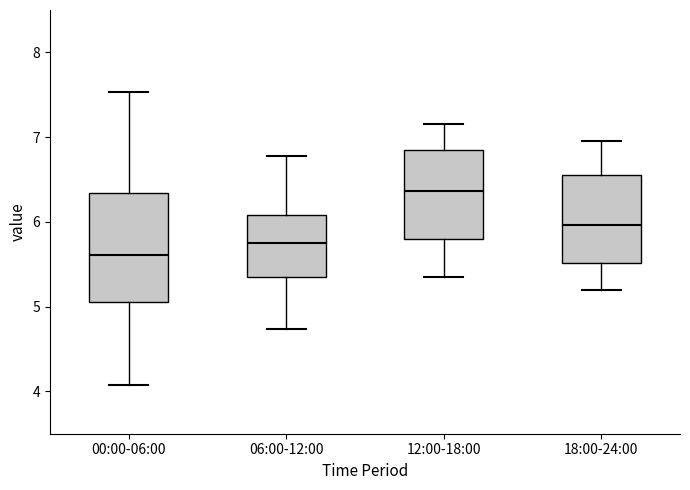

Reading left to right, transcribe this box plot: for each box, give where its median line is, the range the box spans, and where its two whiskers end, as read against the y-axis. The values are not printed on the chart, so give them approximately, as read against the axis.

00:00-06:00: median 5.6, box 5.1 to 6.3, whiskers 4.1 to 7.5
06:00-12:00: median 5.7, box 5.3 to 6.1, whiskers 4.7 to 6.8
12:00-18:00: median 6.4, box 5.8 to 6.8, whiskers 5.4 to 7.2
18:00-24:00: median 6.0, box 5.5 to 6.6, whiskers 5.2 to 7.0